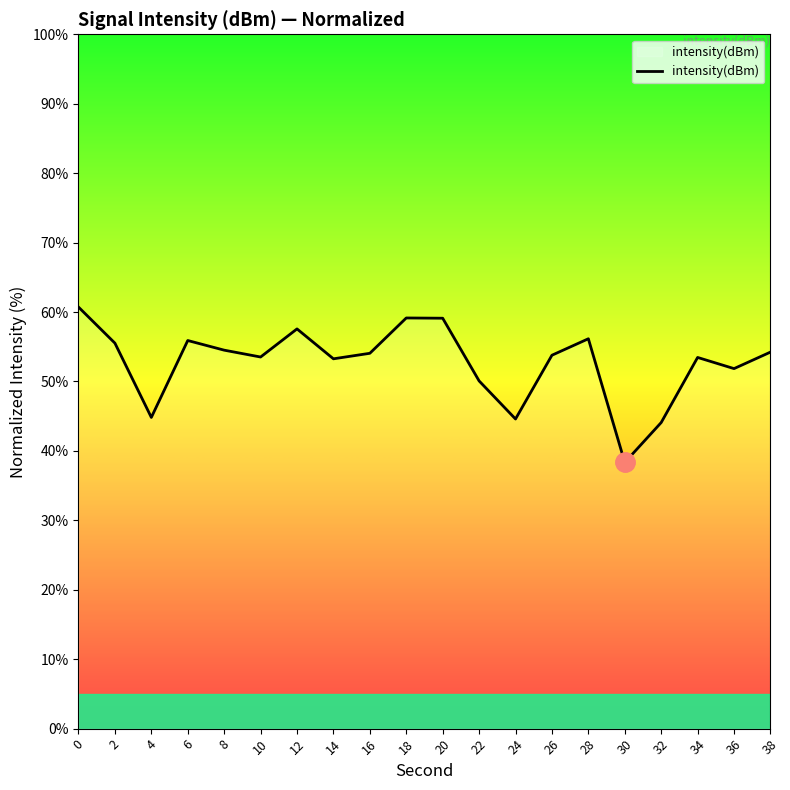

Which has a higher value, 10 or 6?

6